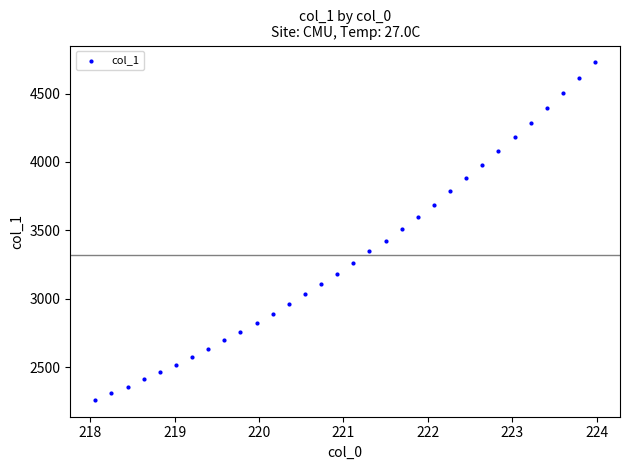

What is the range of X values (max minus min)?

5.9